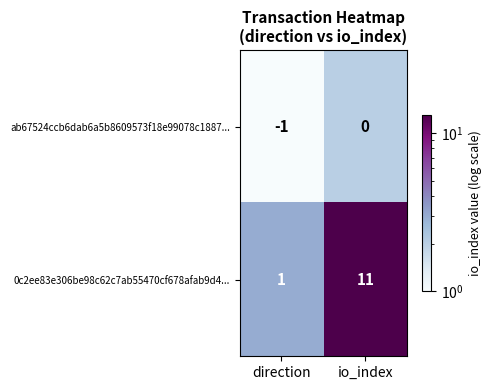

Is it true that ab67524ccb6dab6a5b8609573f18e99078c1887... equals -1 at direction?

True